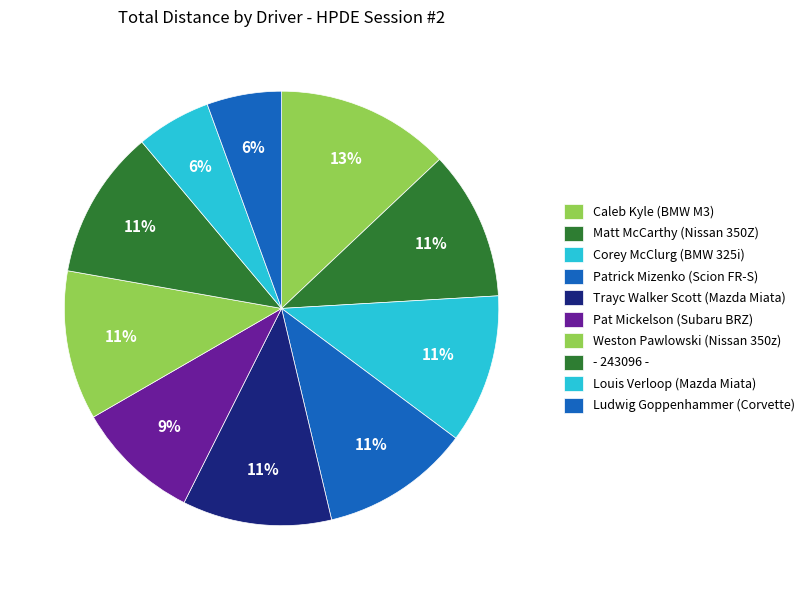

To the nearest percent, what is the average slice percentage?

10%